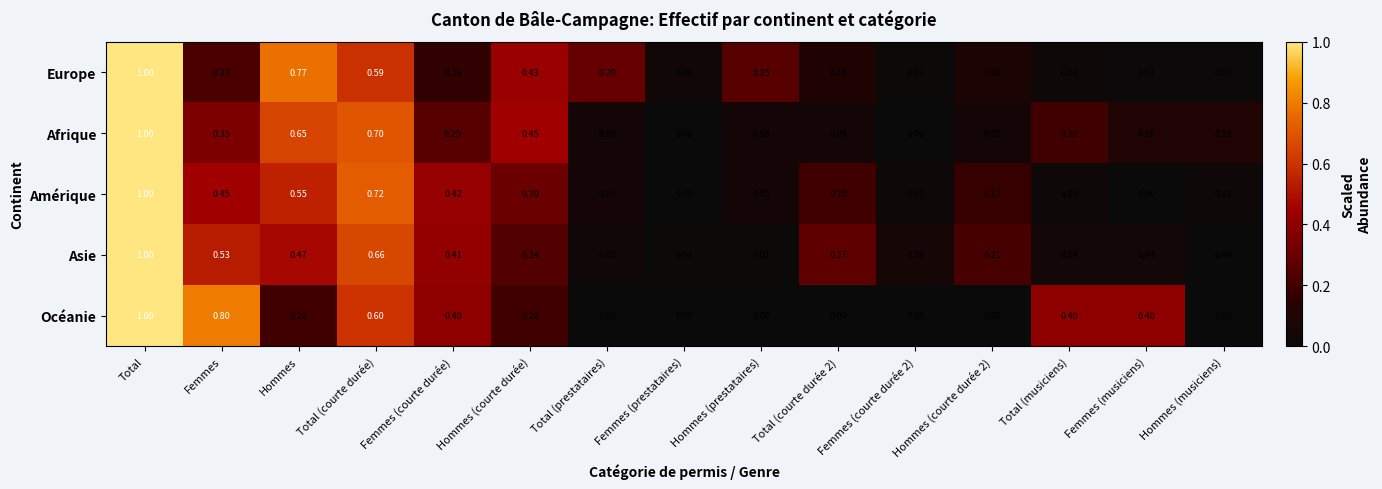

Is the value of Europe at Hommes (musiciens) greater than the value of Afrique at Femmes?

No